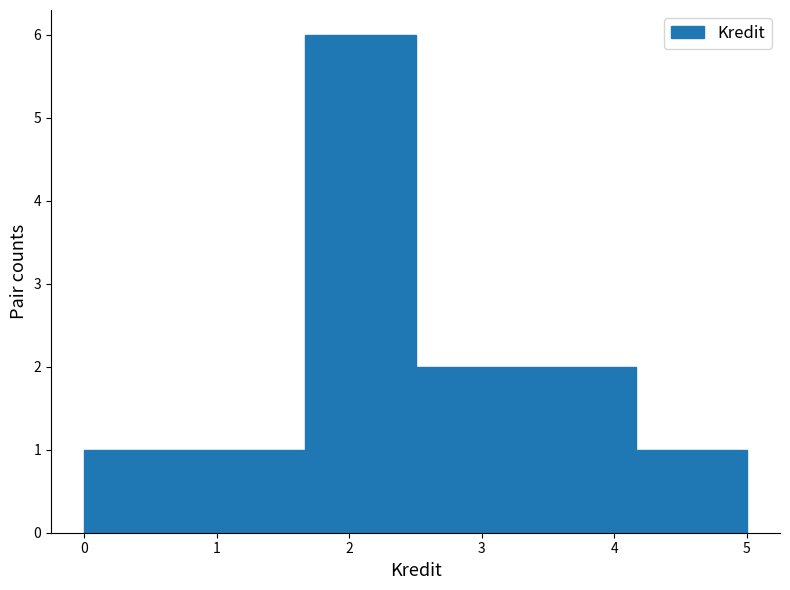

Over which range of the x-axis is the bar tallest?

1.7 to 2.5